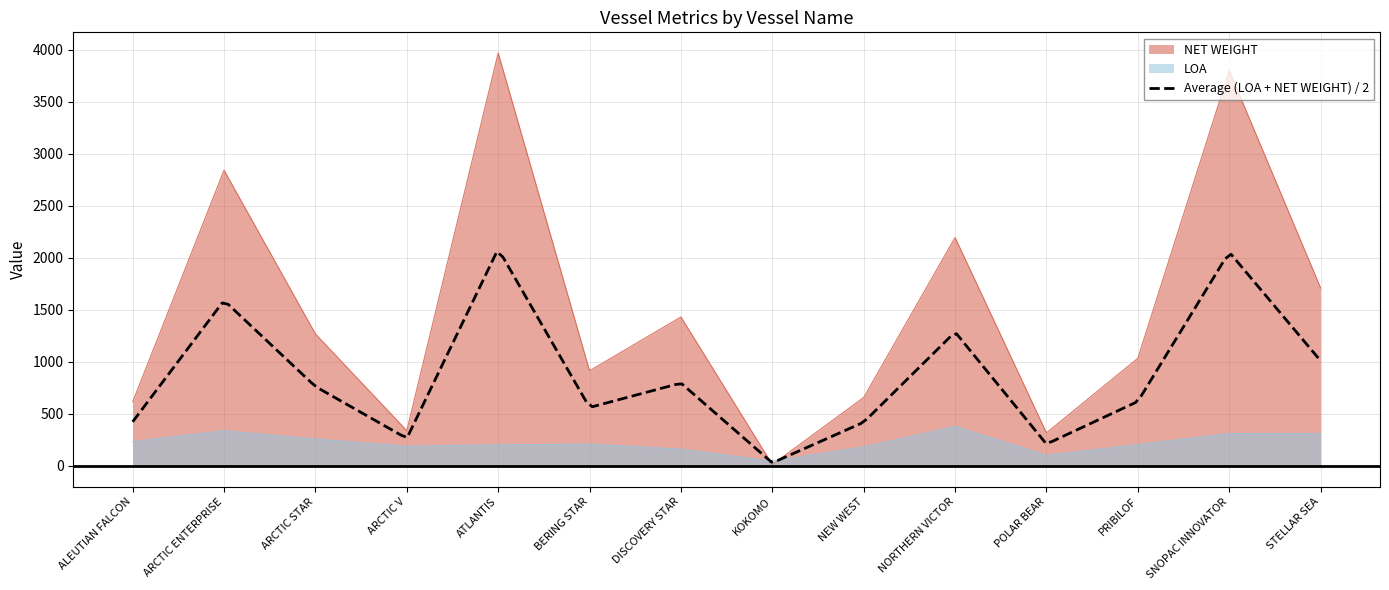

What is the greatest value displayed?

3970.0